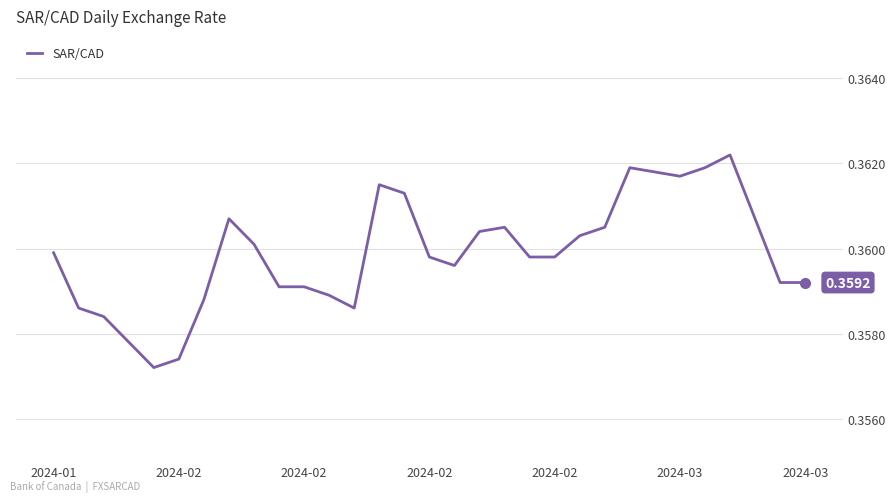

What is the greatest value displayed?

0.4